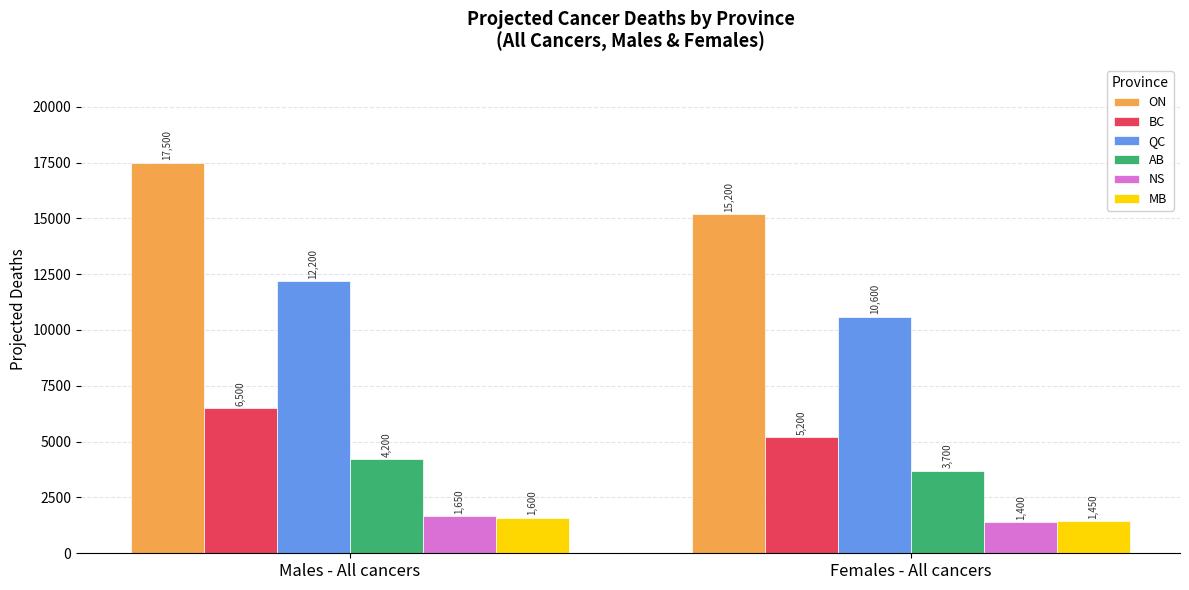

What is the smallest value displayed?

1400